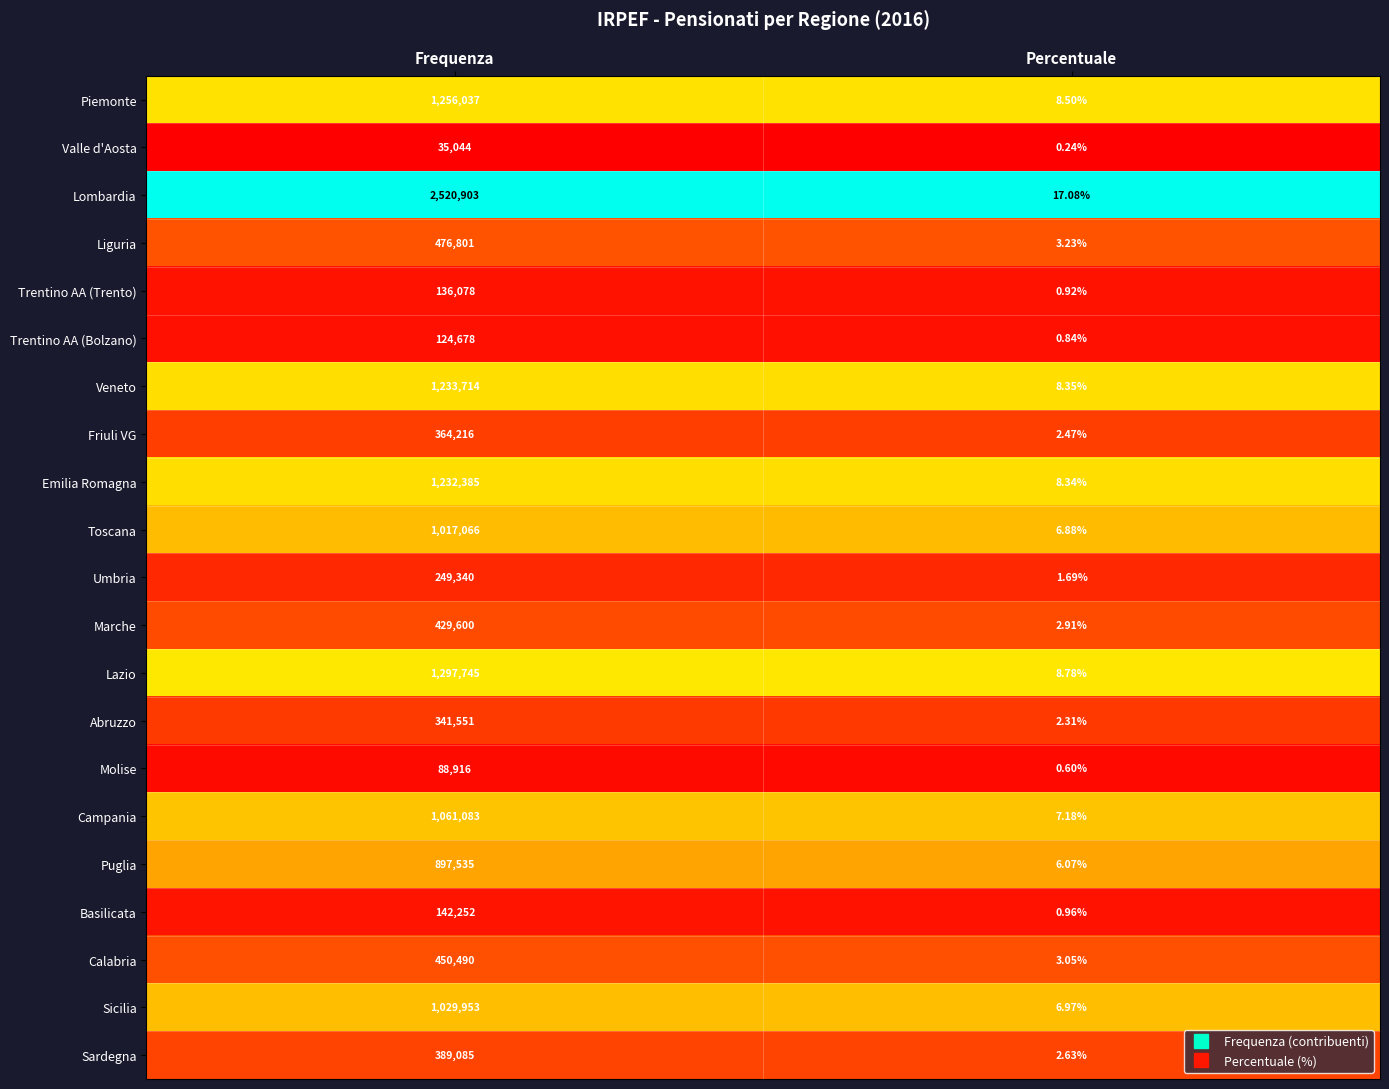

Count the number of data series in this chart.

21